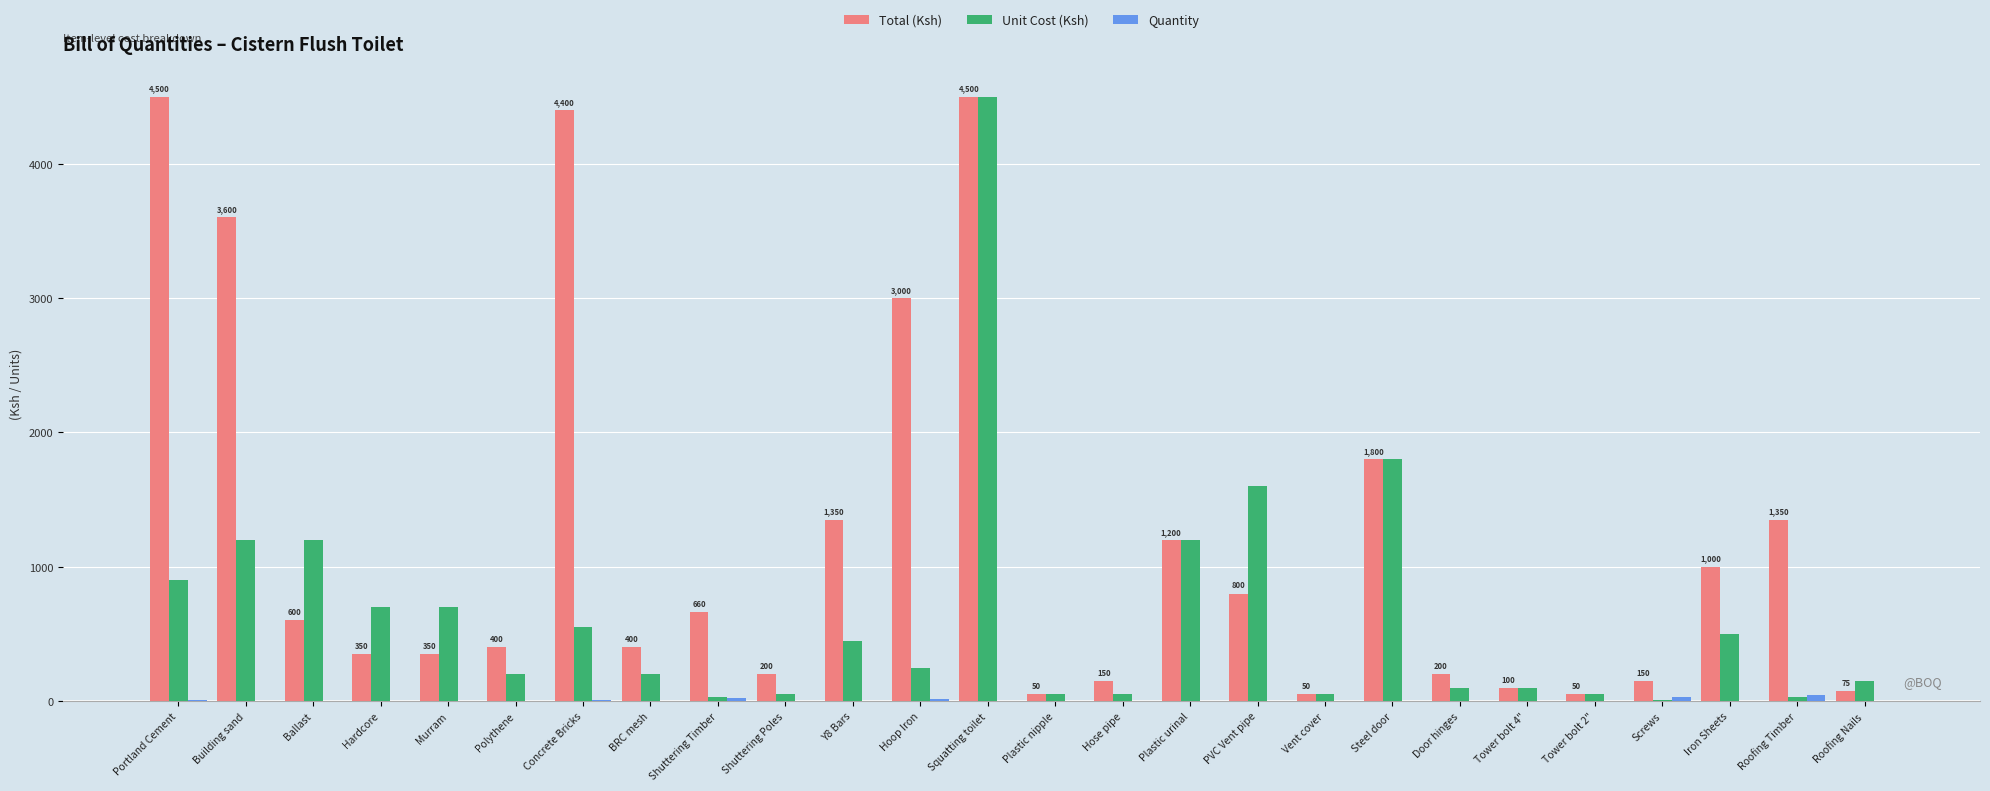

Which series has the largest total across all categories?

Total (Ksh)